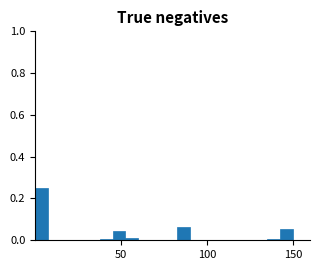

Read against the x-axis, roughly where is the centre of the tallest bar?

5